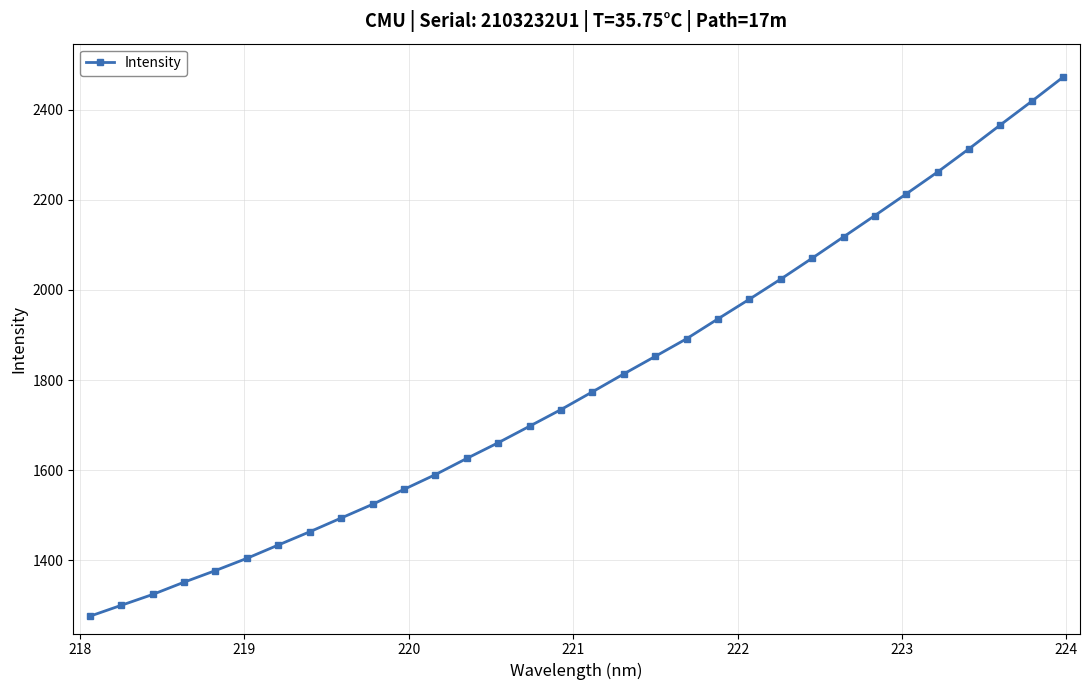

What is the average value?

1796.3